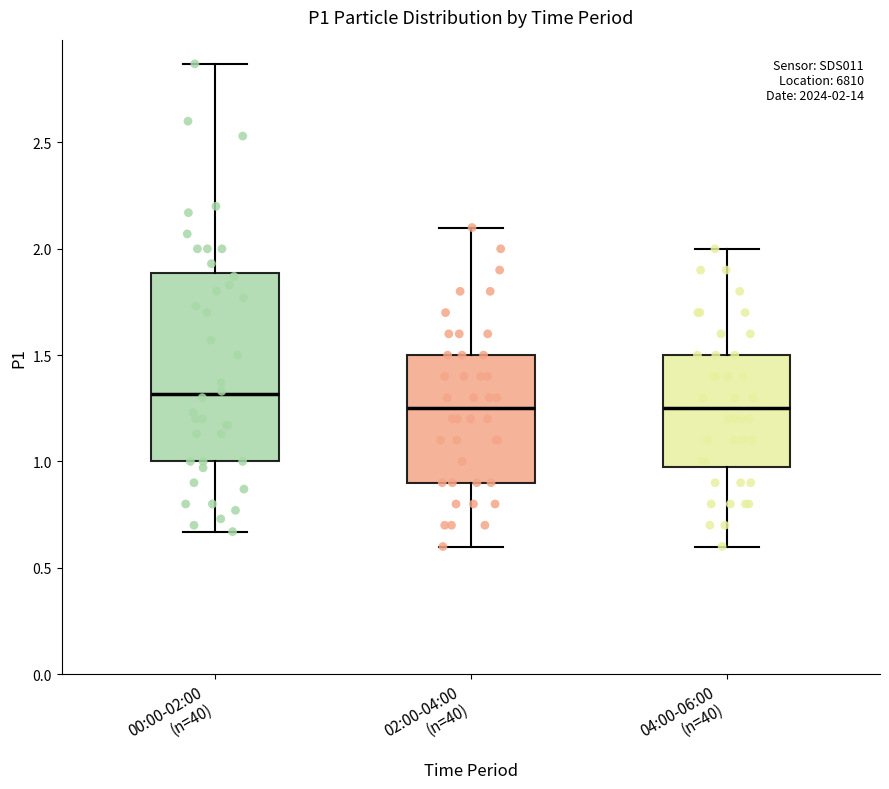

Which box's median line is the highest?

00:00-02:00 (n=40)